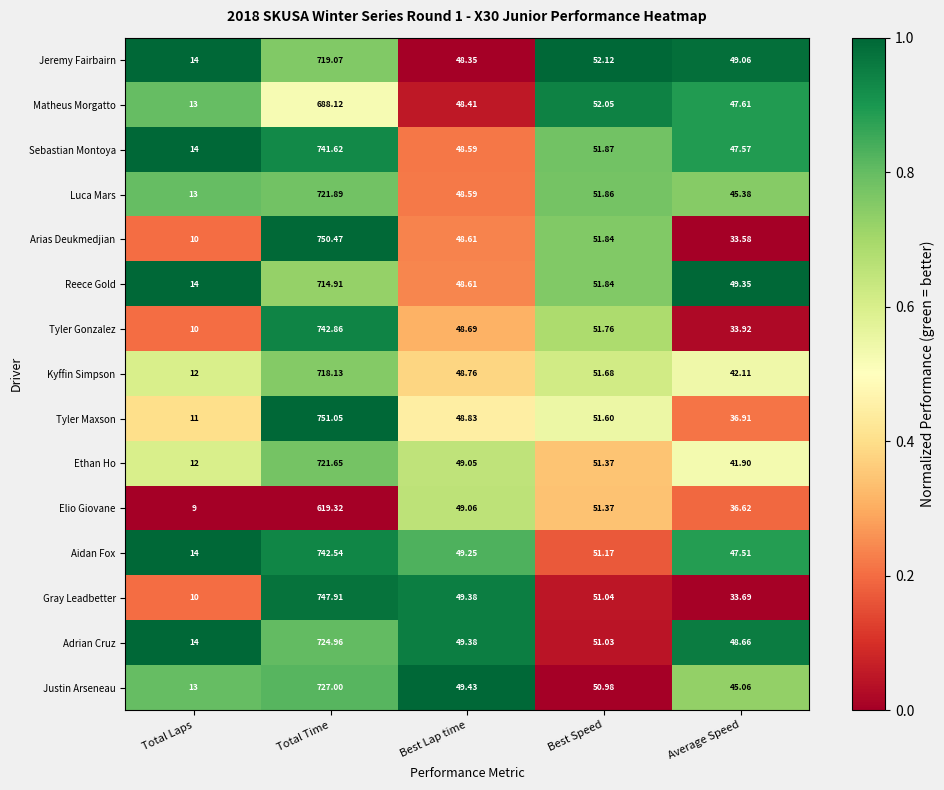

At which category does the chart reach its minimum across all series?

Total Laps